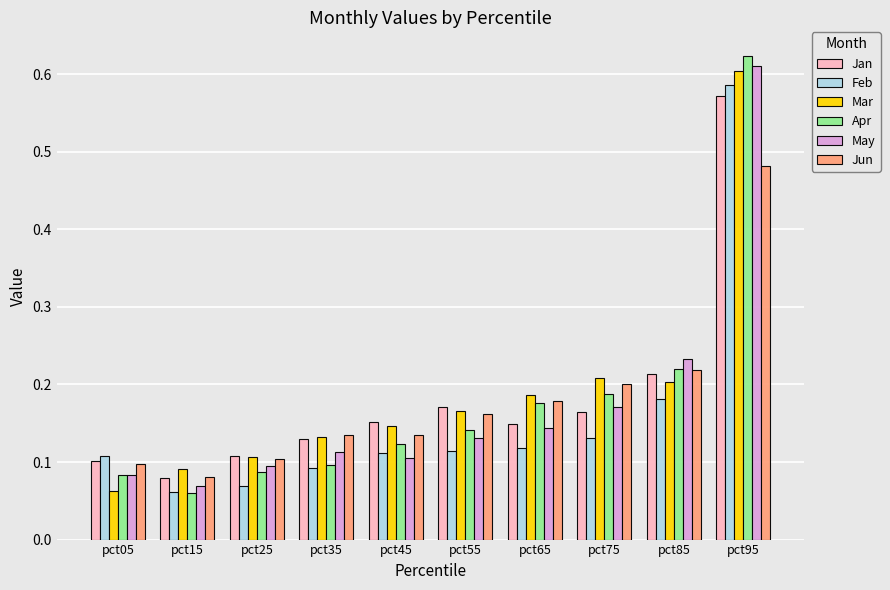

How many distinct data groups are displayed?

6